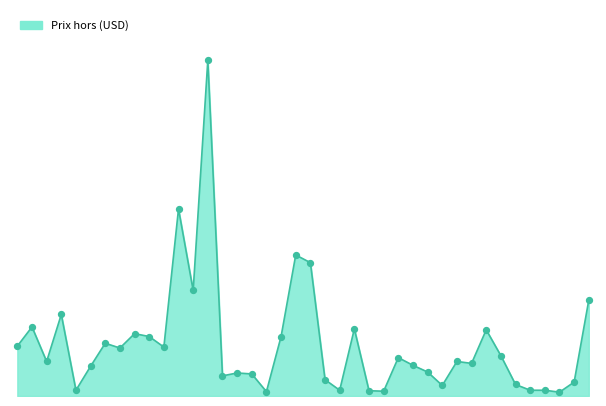

Is this an area chart (filled region under the line)?

Yes